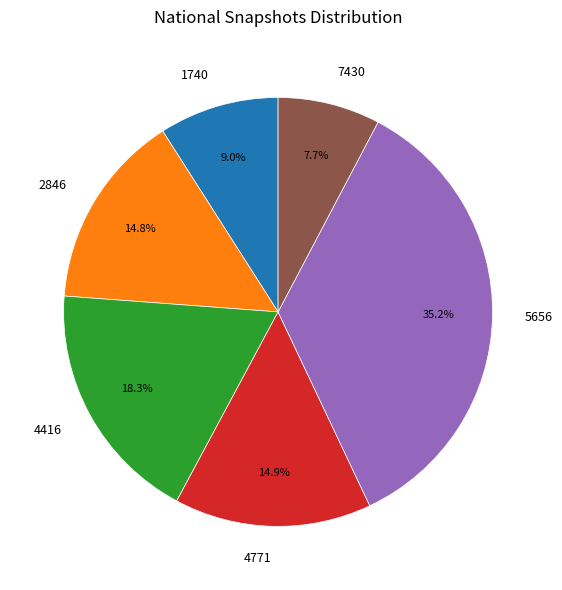

Approximately how many times larger is the value at 4416 compared to 4771?

1.2